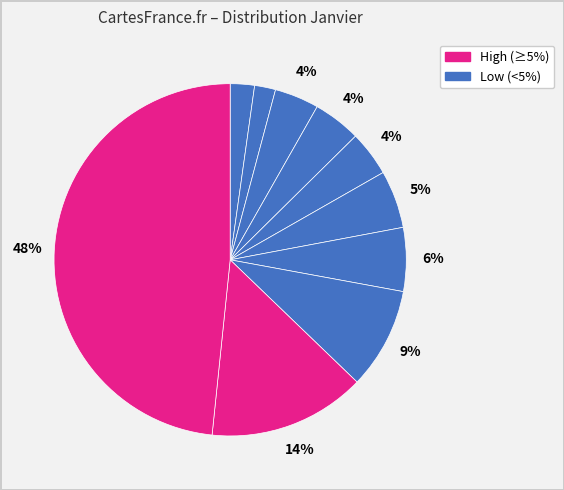

How many slices are in this pie chart?

10